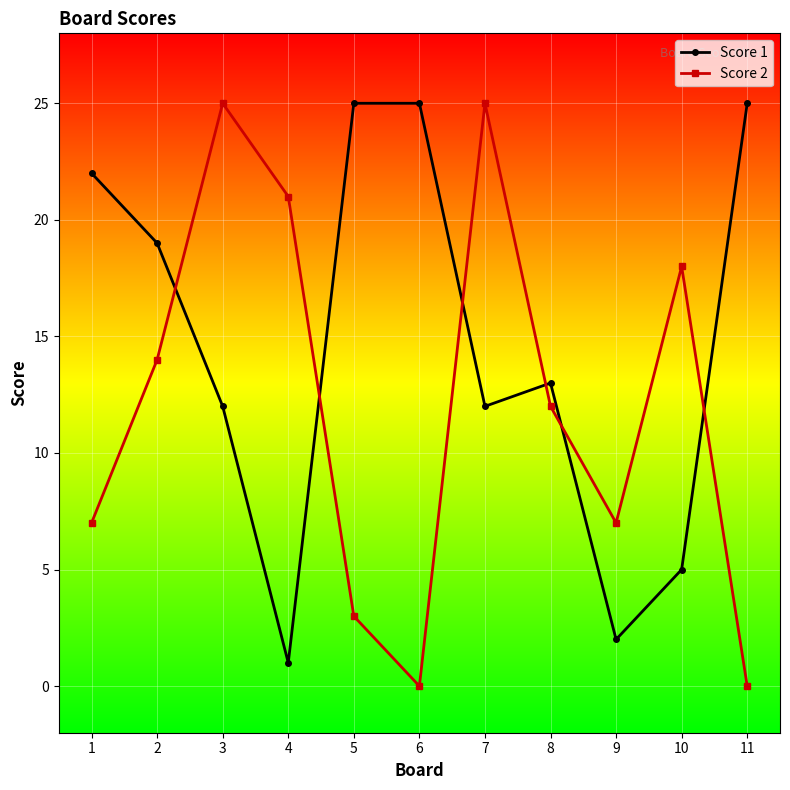

At which label does Score 2 first exceed 12?

2